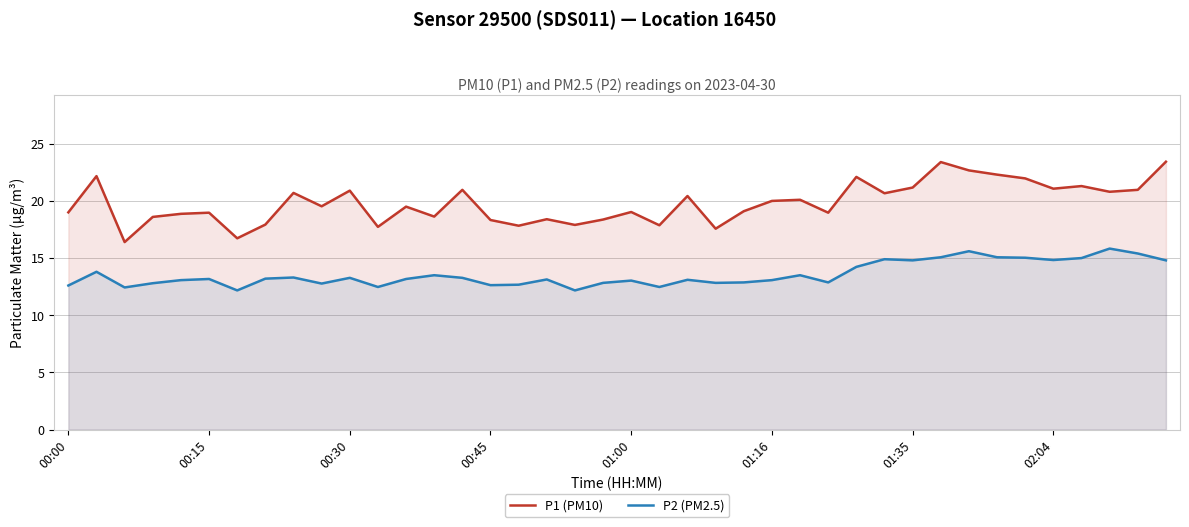

What is the value of the P1 (PM10) point at the 3rd from the left?

16.4